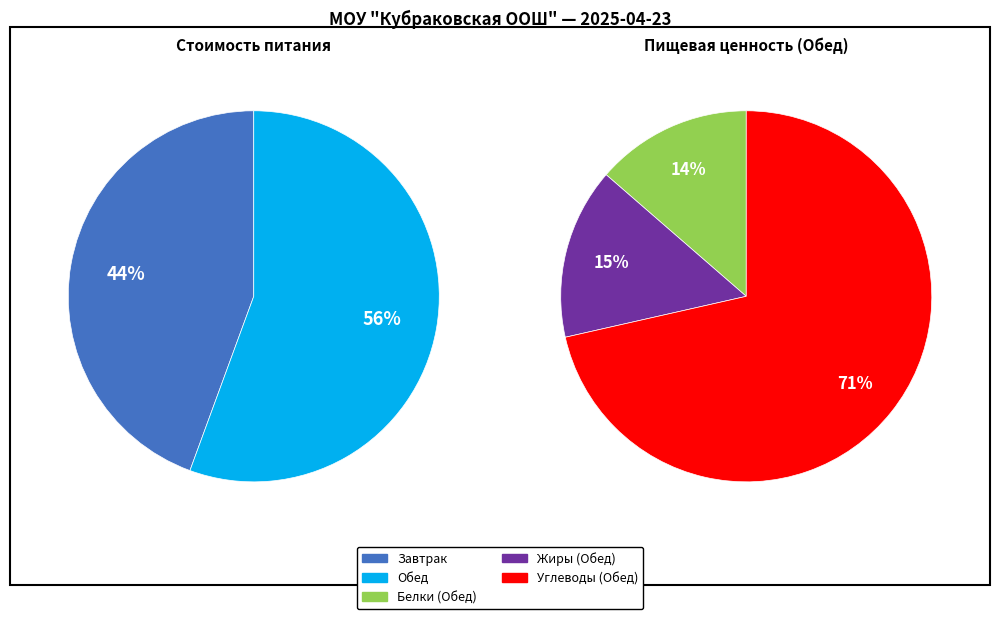

To the nearest percent, what is the average slice percentage?

50%